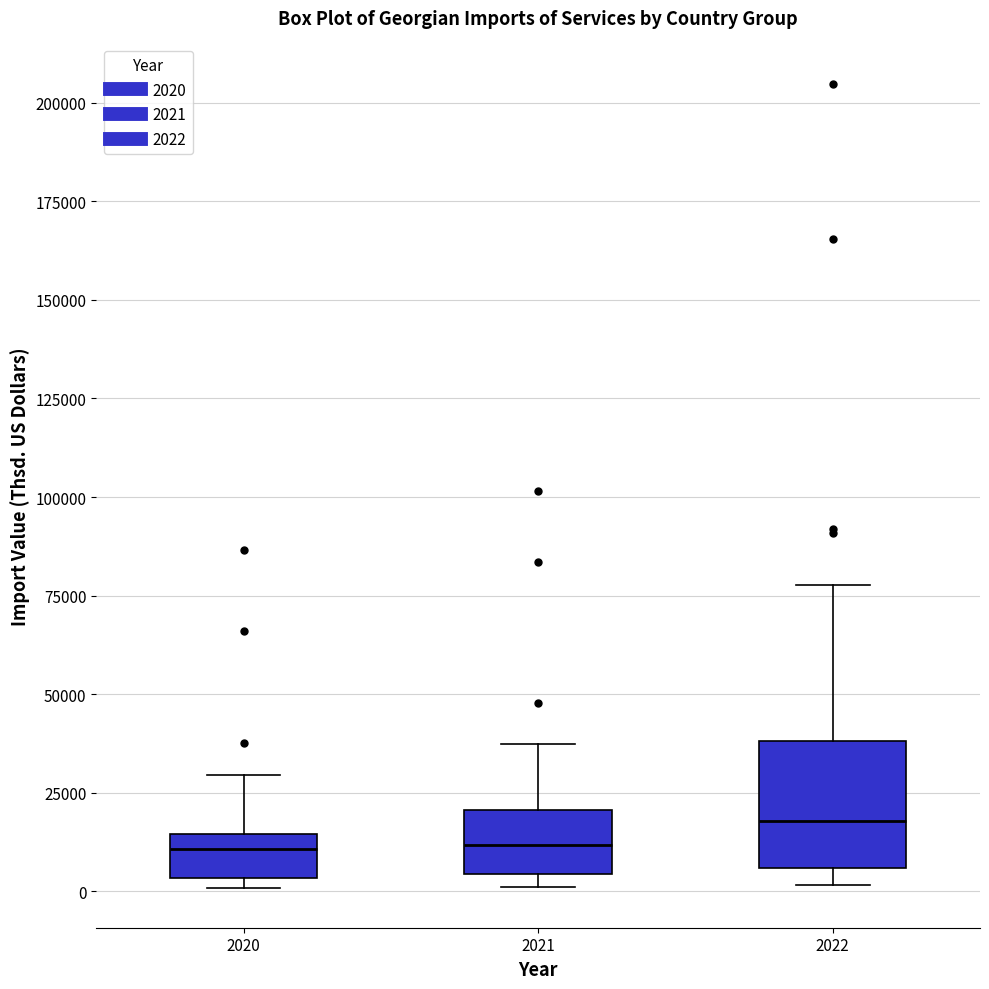

Reading left to right, transcribe this box plot: for each box, give where its median line is, the range the box spans, and where its two whiskers end, as read against the y-axis. The values are not printed on the chart, so give them approximately, as read against the axis.

2020: median 10000, box 5000 to 15000, whiskers 0 to 30000
2021: median 10000, box 5000 to 20000, whiskers 0 to 35000
2022: median 20000, box 5000 to 40000, whiskers 0 to 80000